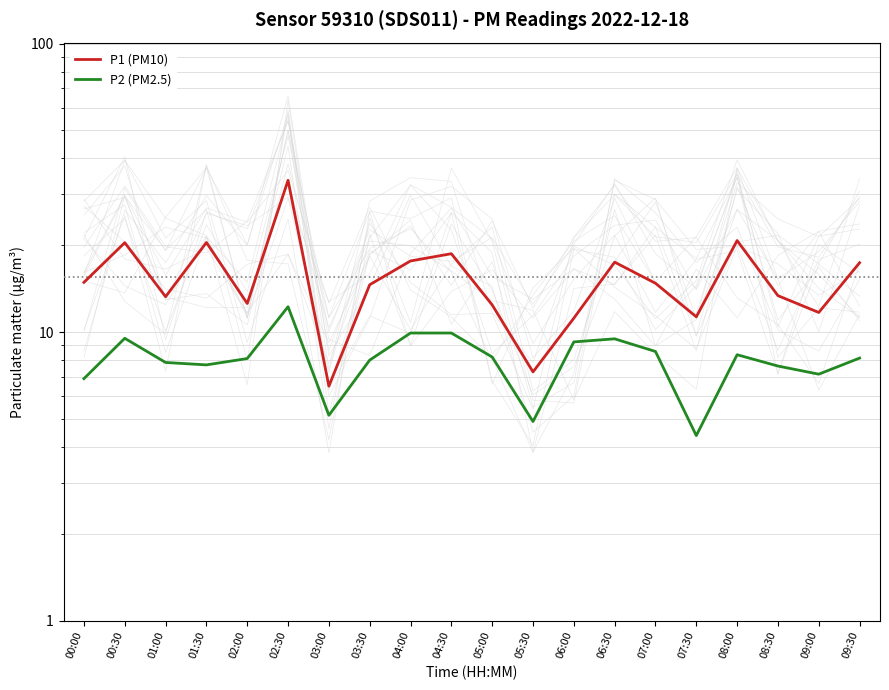

What is the difference between the maximum and minimum values in the P2 (PM2.5) series?

7.9